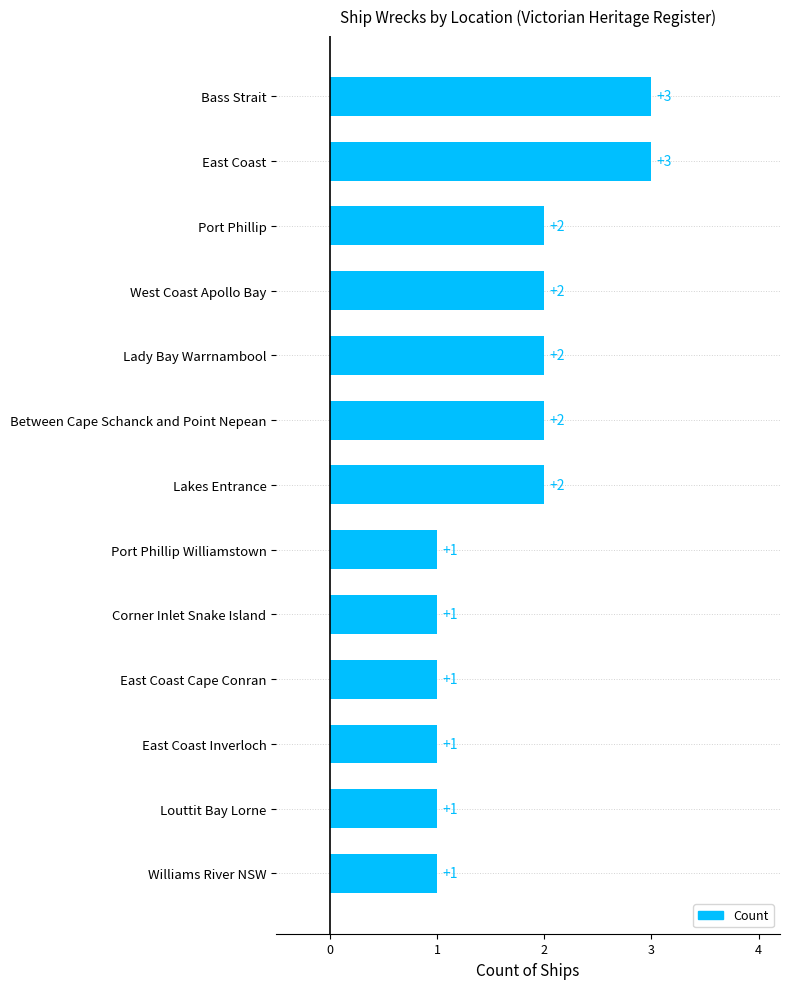

Reading bottom to top, transcribe all the data shown in this chart.

1	1	1	1	1	1	2	2	2	2	2	3	3